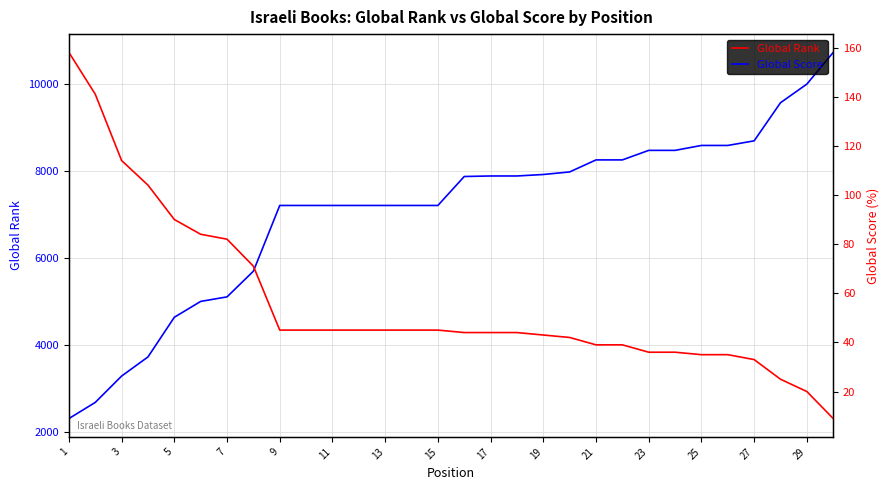

What are all the series names shown in the legend?

Global Rank, Global Score